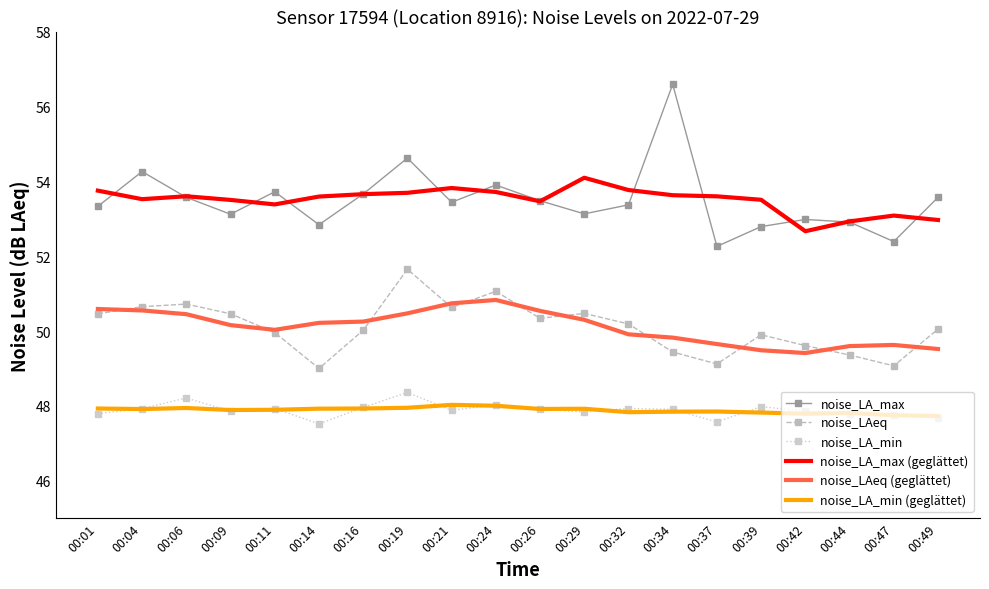

Where does the noise_LAeq series first go above 50?

00:01